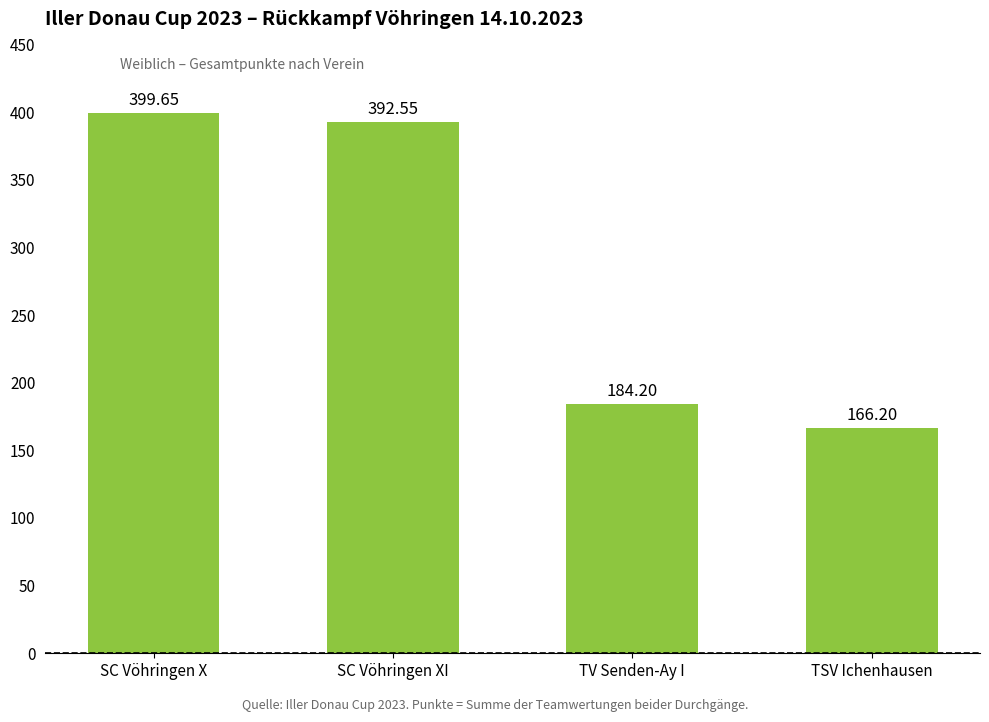

What is the label of the 2nd bar from the left?

SC Vöhringen XI